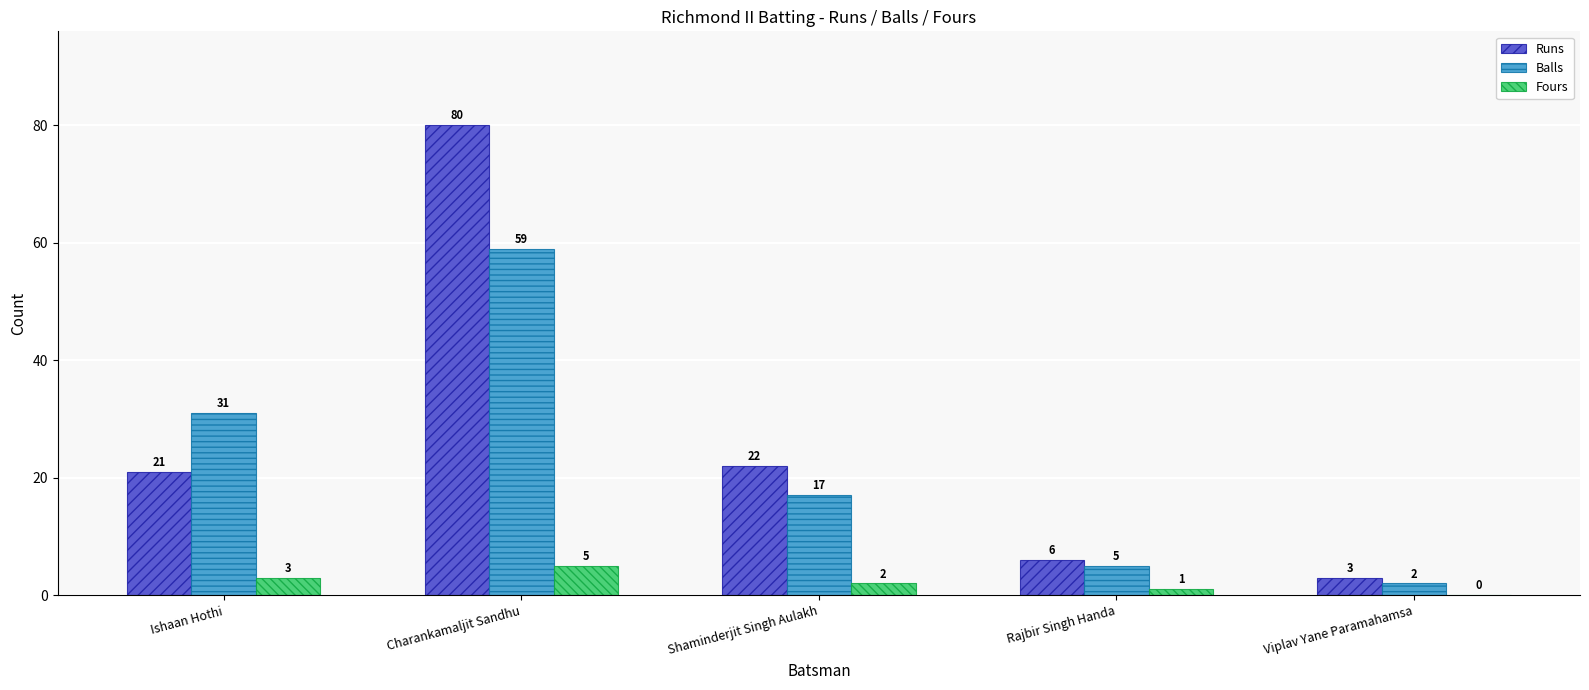

What is the sum of all Balls values?

114